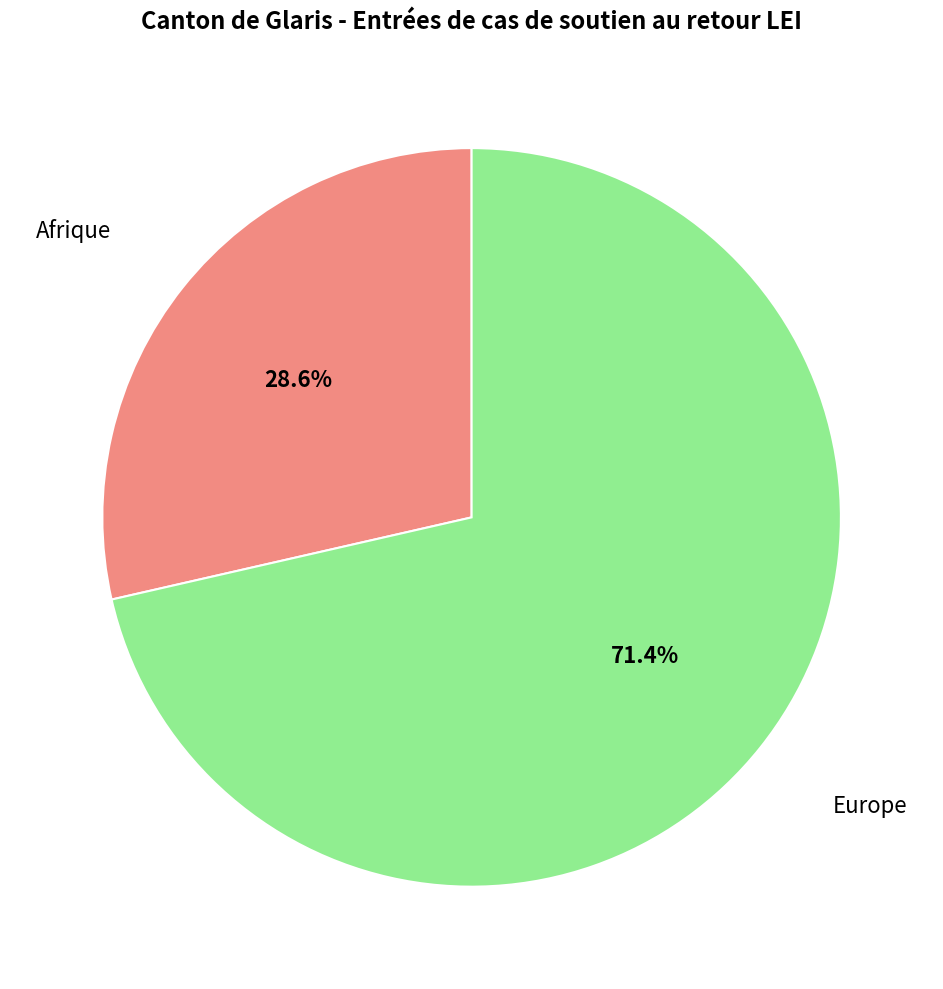

Which slice is the largest?

Europe